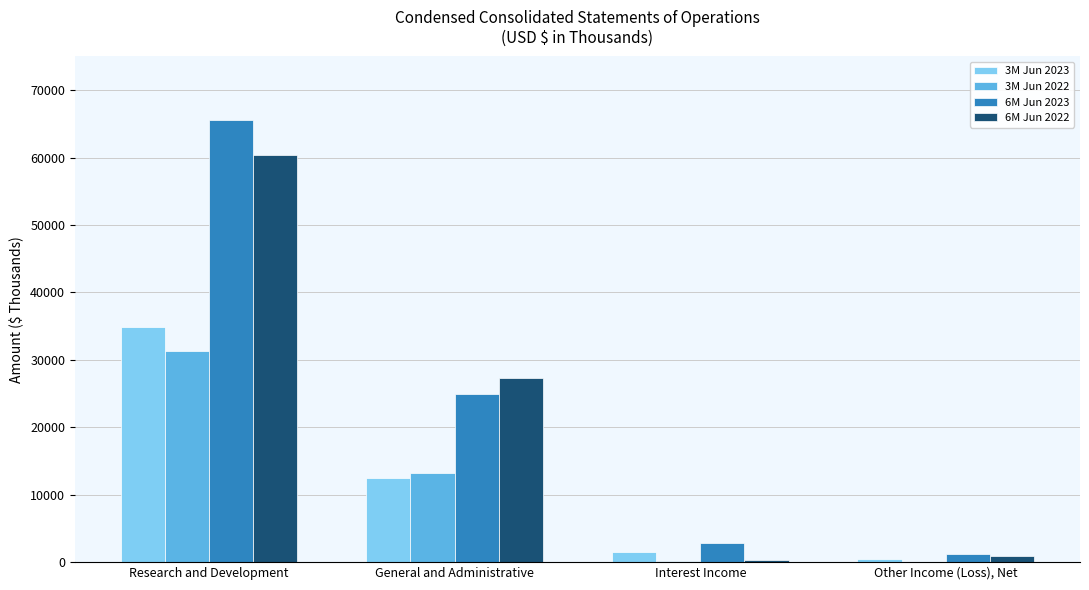

What is the difference between the 3M Jun 2023 values at Other Income (Loss), Net and Interest Income?

995